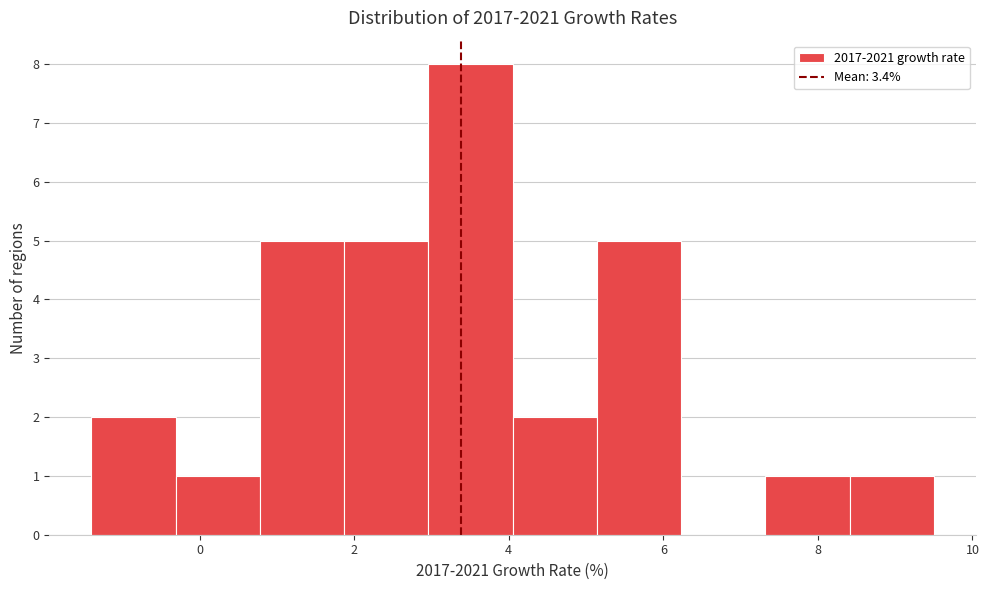

What is the height of the bar covering 4.0 to 5.2 on the x-axis? Neither the bar edges nor the heights are printed on the chart, so give them approximately, as read against the axes.

2